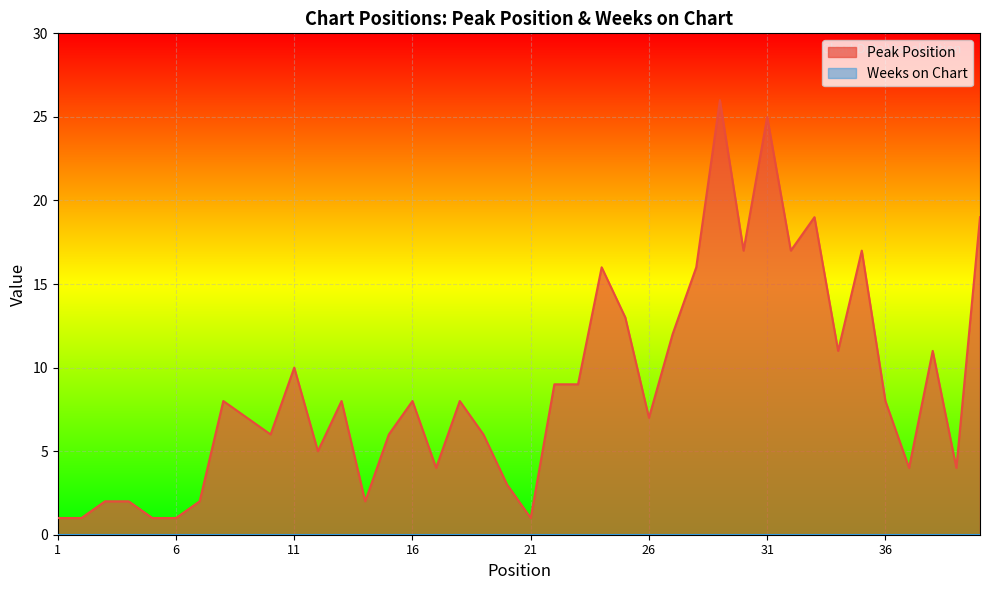

Does the chart display data point markers on the line(s)?

No